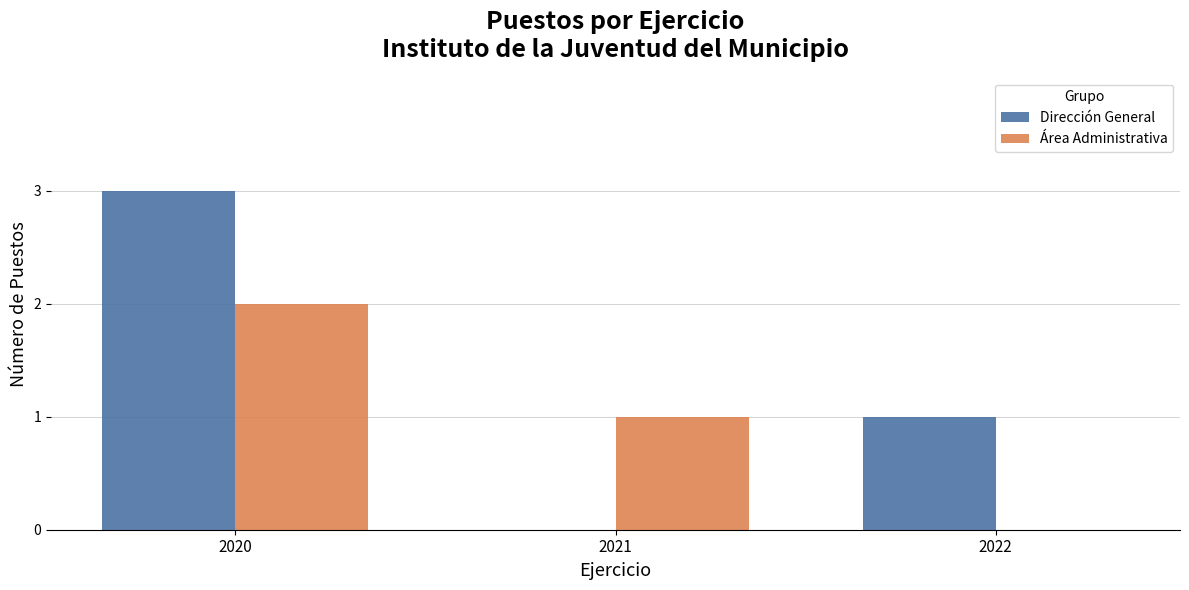

How many groups of bars are there?

3